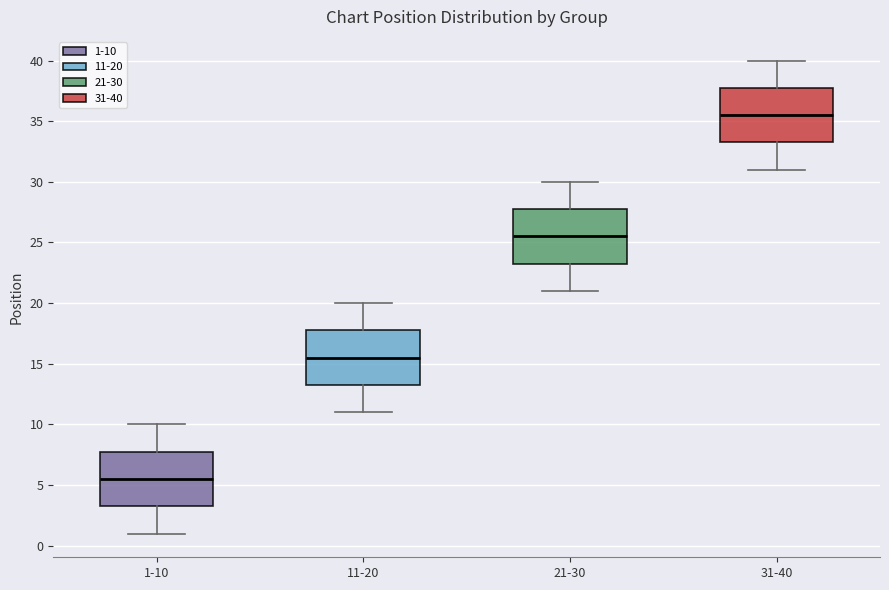

Where does the lower whisker of the box for 31-40 end on the y-axis? The values are not printed on the chart, so give them approximately, as read against the axis.

31.0